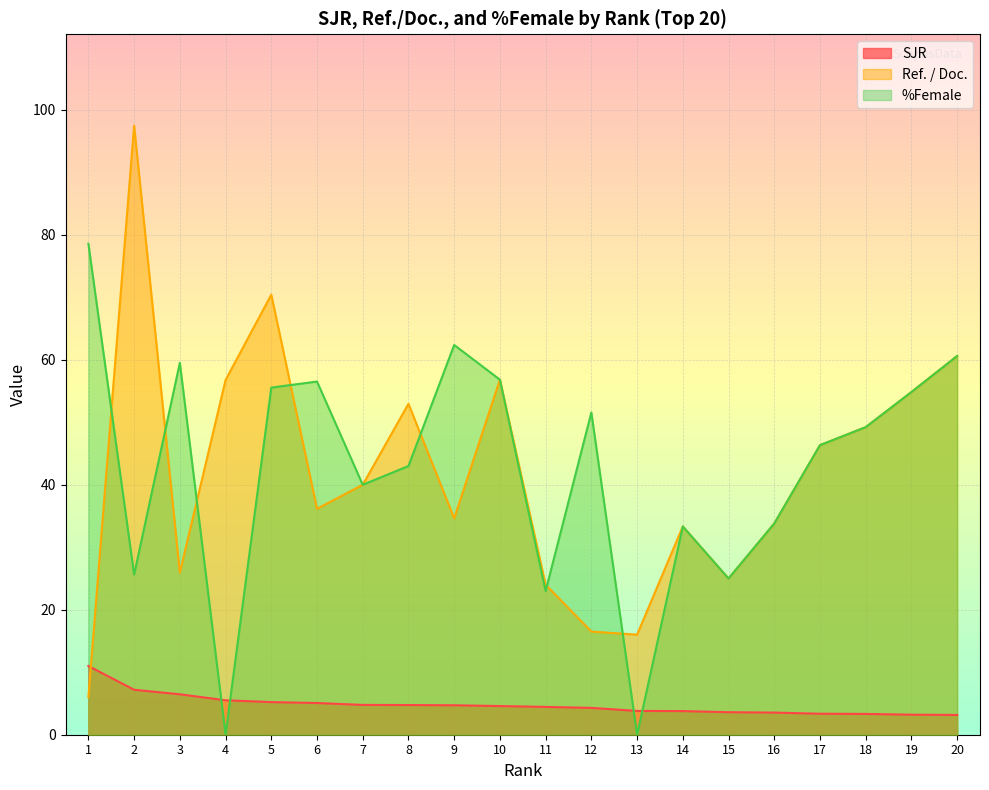

At which label does %Female first exceed 49?

1